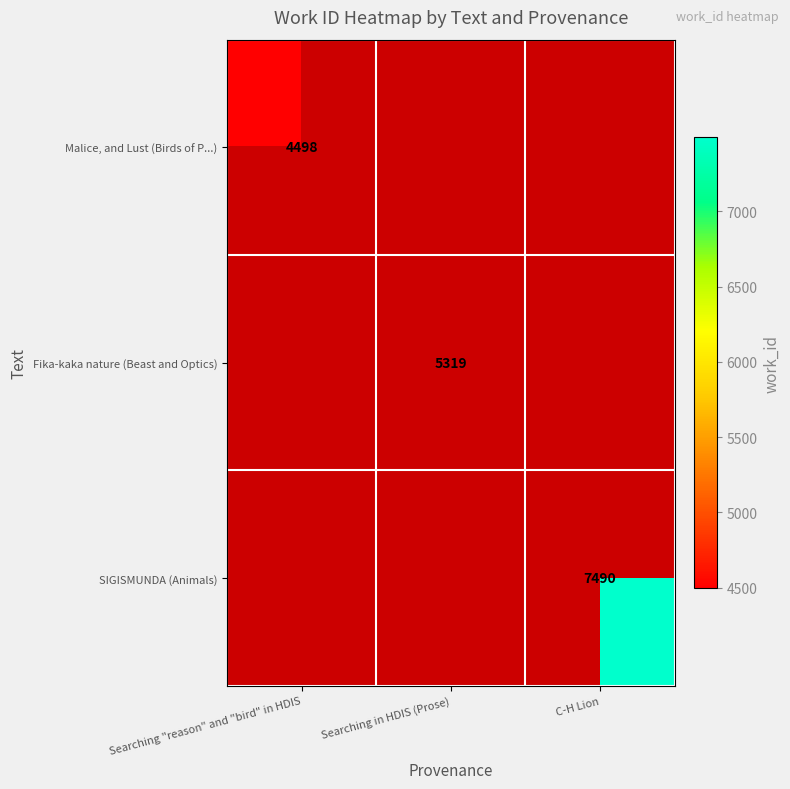

The Fika-kaka nature (Beast and Optics) series shows 5319 at Searching in HDIS (Prose). True or false?

True